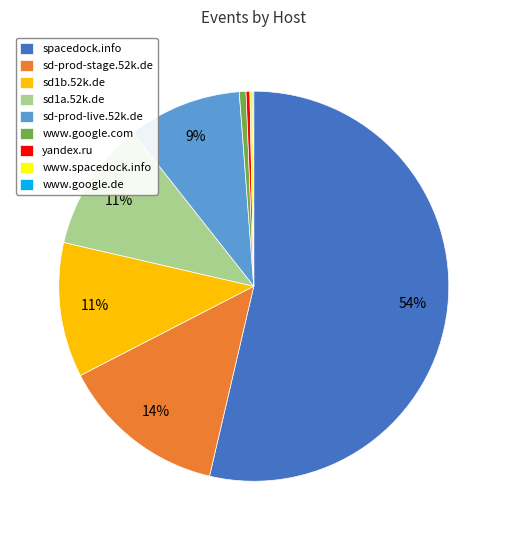

What is the largest slice in the pie chart?

spacedock.info